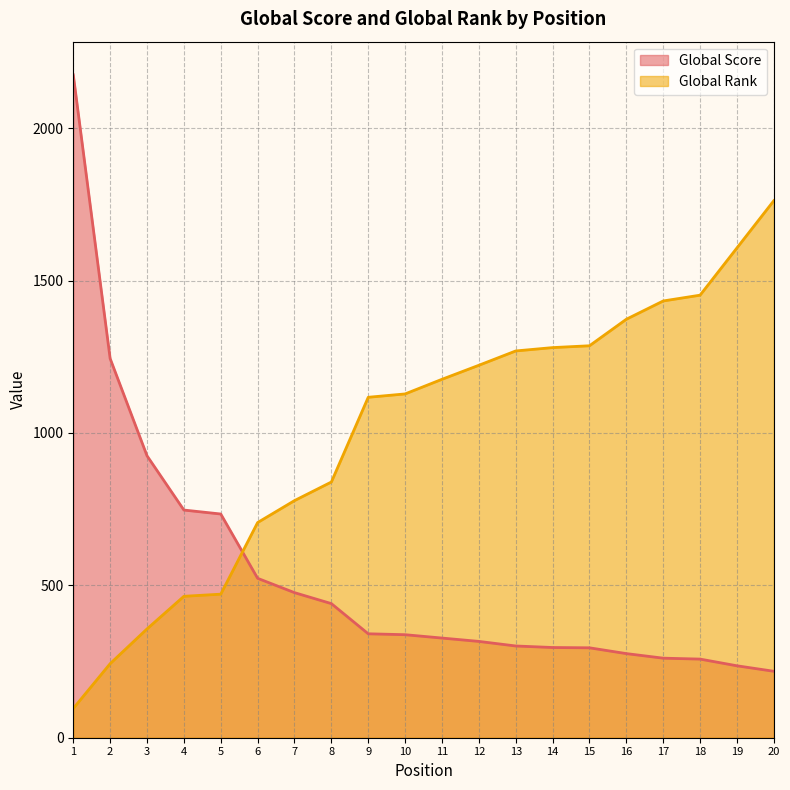

Which label corresponds to the smallest value in the chart?

1